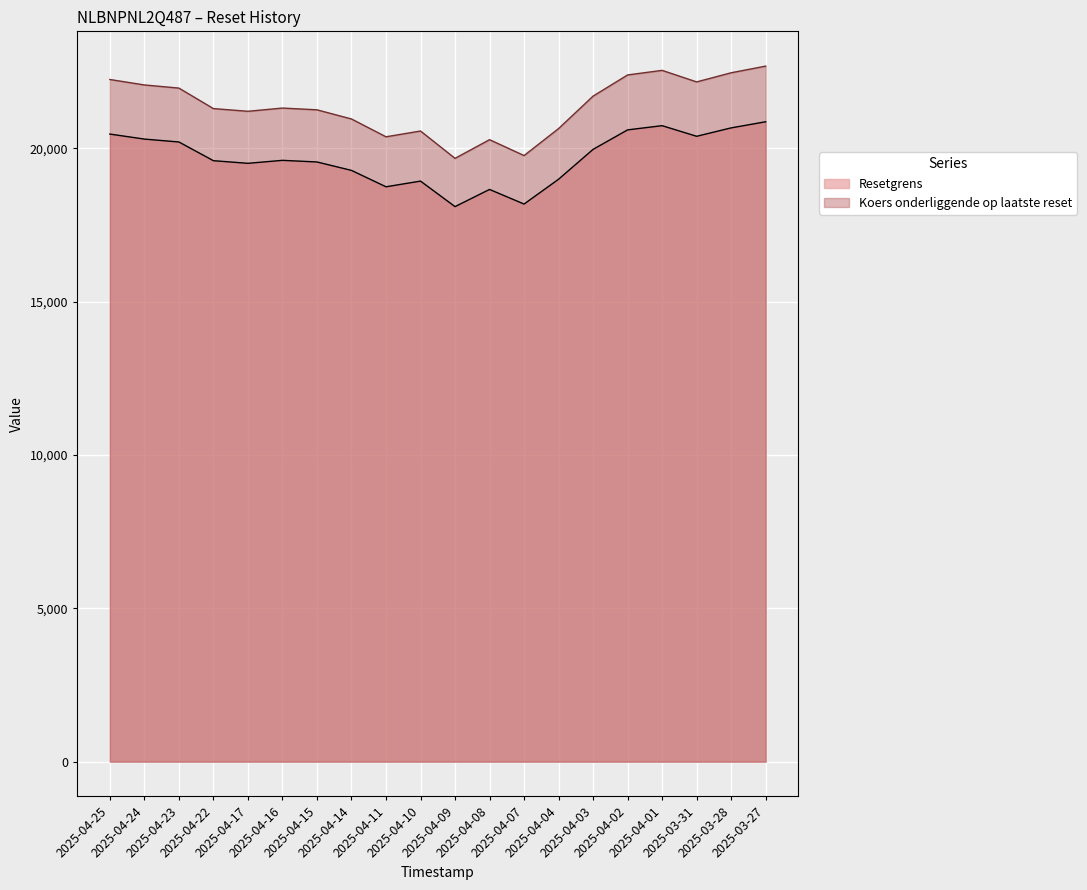

What is the sum of all Koers onderliggende op laatste reset values?

427514.4